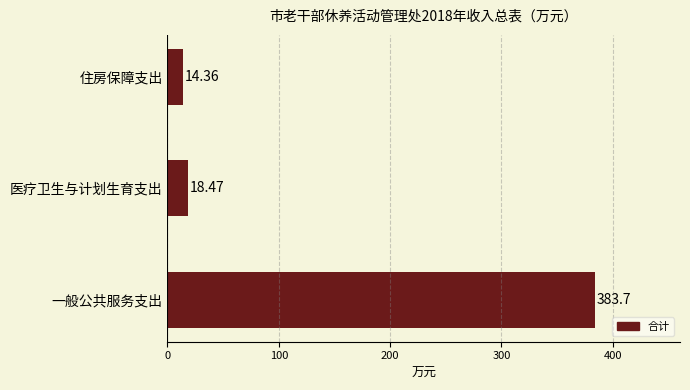

List the labels in order of value, largest first.

一般公共服务支出, 医疗卫生与计划生育支出, 住房保障支出